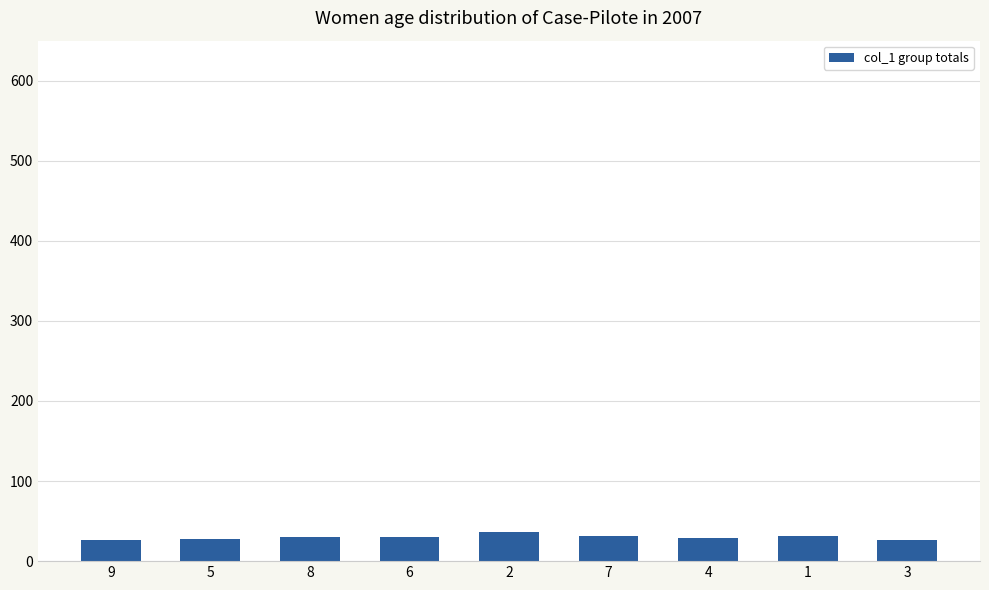

What is the change in value from 9 to 1?

+4